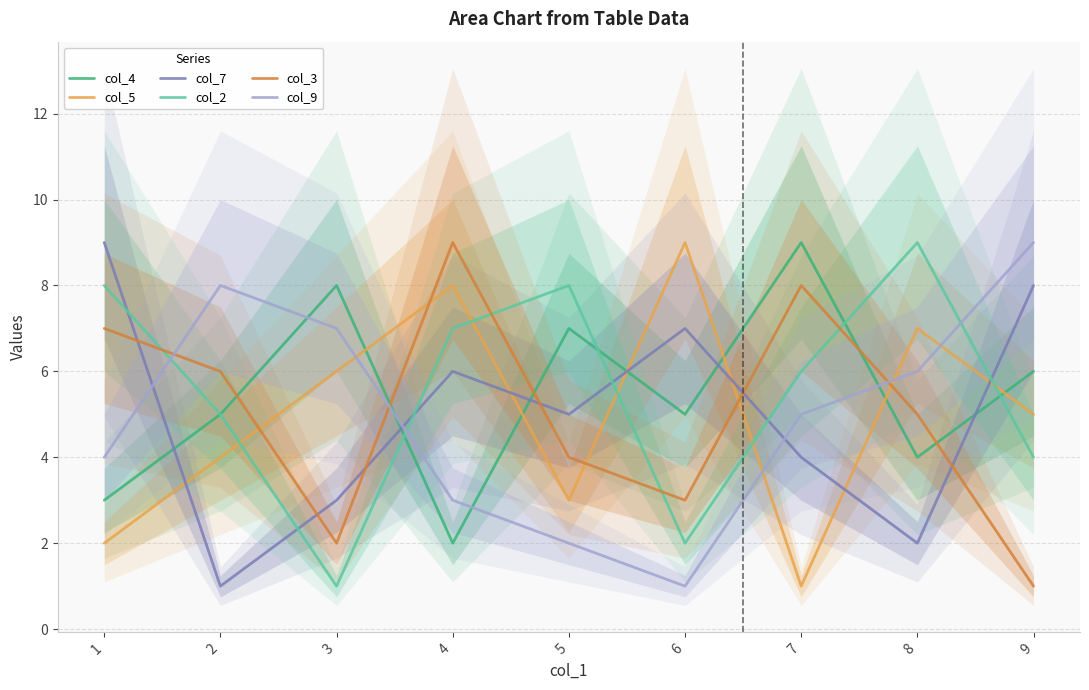

Reading left to right, list all the values displayed in this chart.

col_4: 3	5	8	2	7	5	9	4	6
col_5: 2	4	6	8	3	9	1	7	5
col_7: 9	1	3	6	5	7	4	2	8
col_2: 8	5	1	7	8	2	6	9	4
col_3: 7	6	2	9	4	3	8	5	1
col_9: 4	8	7	3	2	1	5	6	9